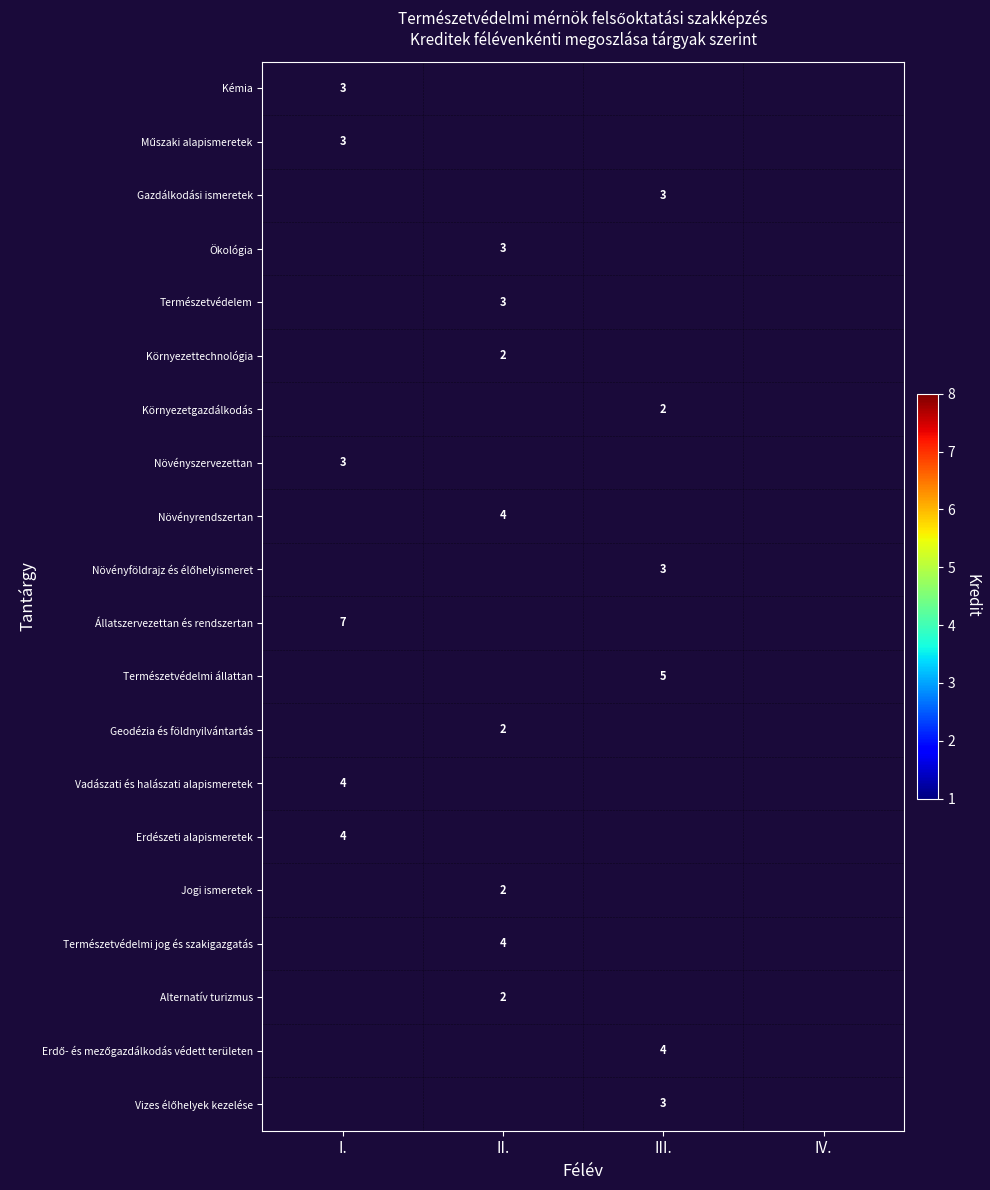

The Környezettechnológia series shows 2 at II.. True or false?

True